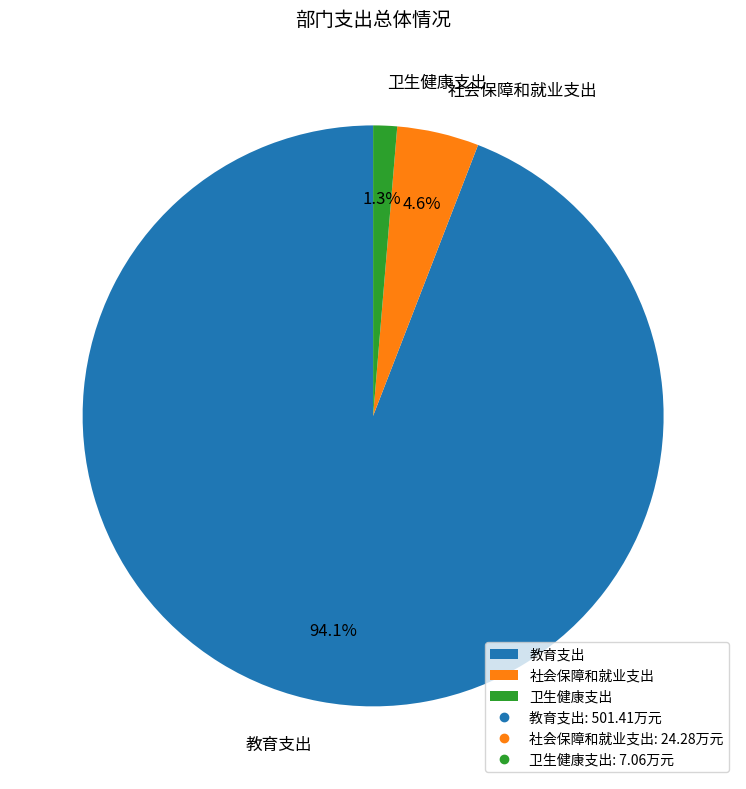

To the nearest percent, what portion does 社会保障和就业支出 represent?

5%